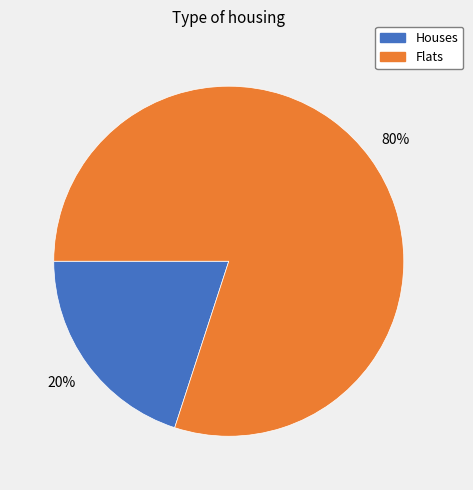

Is there any slice that represents more than half of the pie?

Yes